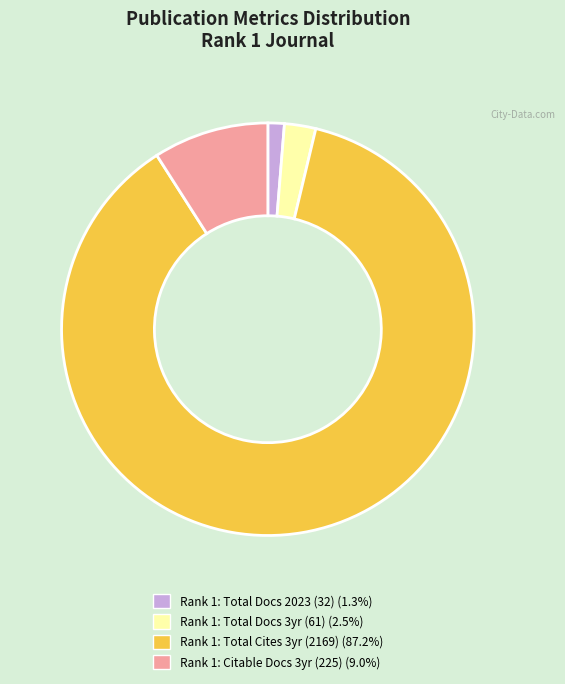

Is there a majority slice in this chart?

Yes